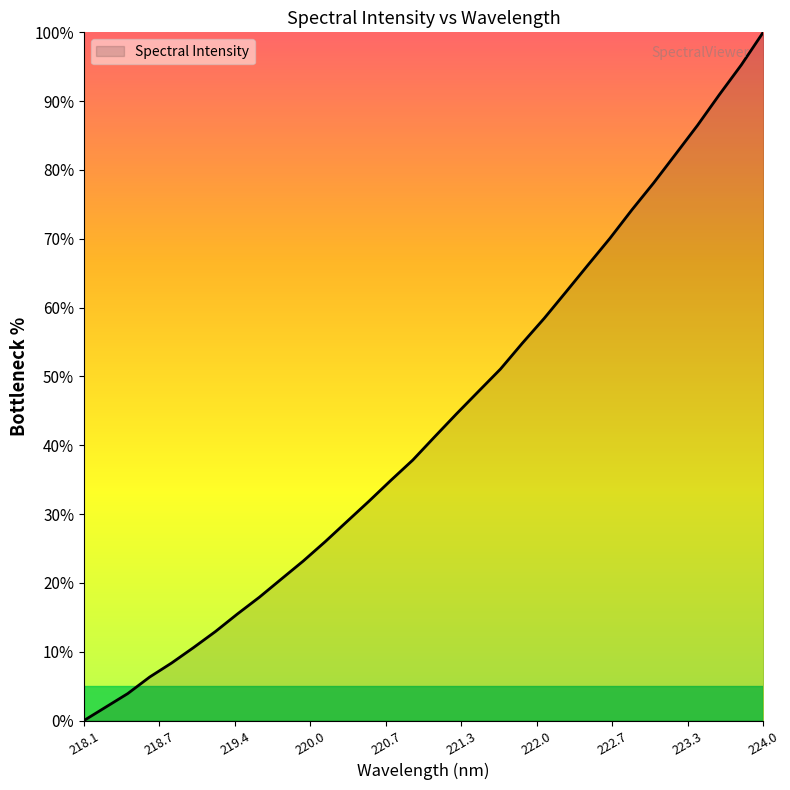

What is the difference between the maximum and minimum values?

100.0